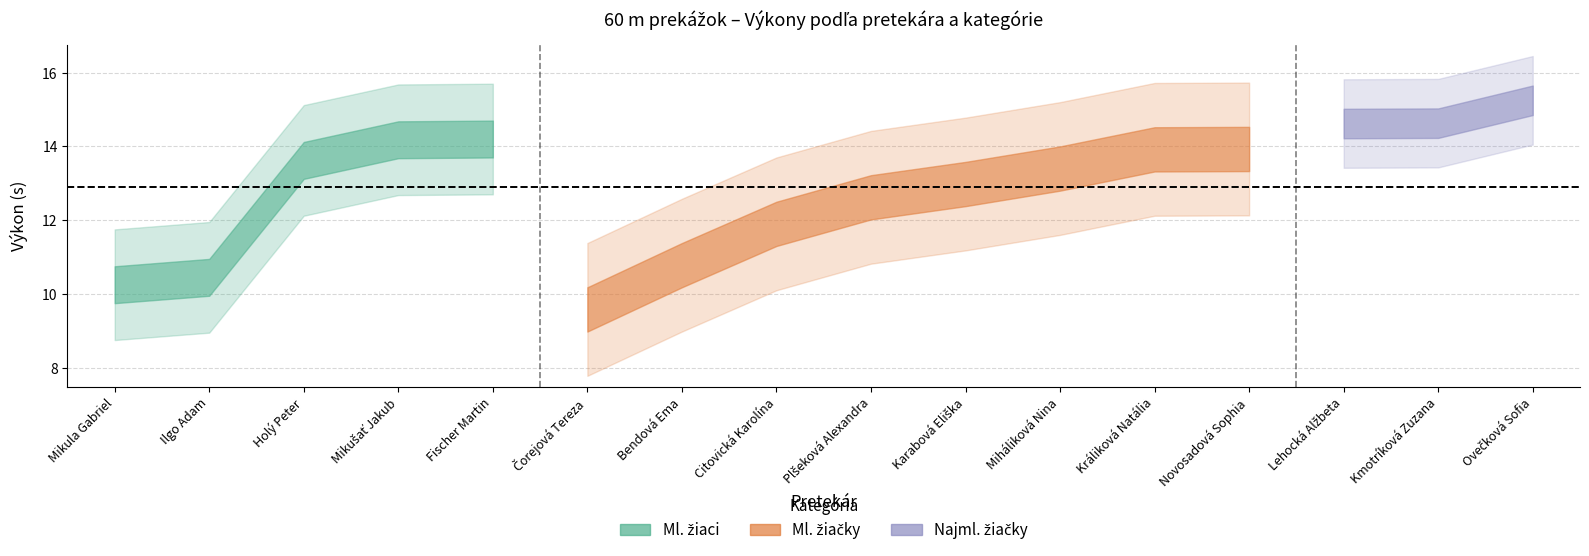

How many interior local peaks does the Výkon series have?

1